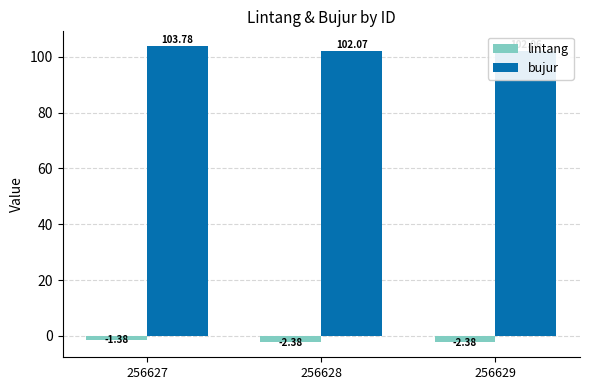

What are all the series names shown in the legend?

lintang, bujur